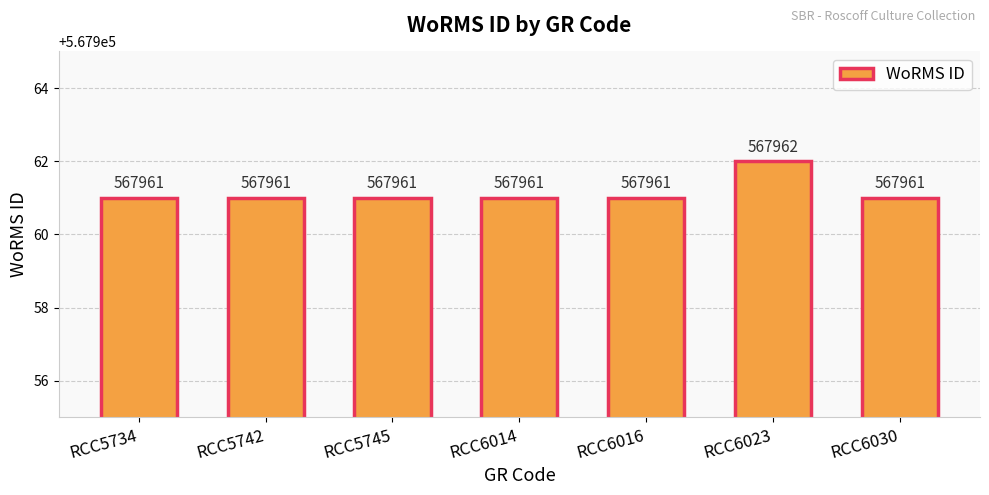

Reading left to right, what are all the values shown in this chart?

567961	567961	567961	567961	567961	567962	567961